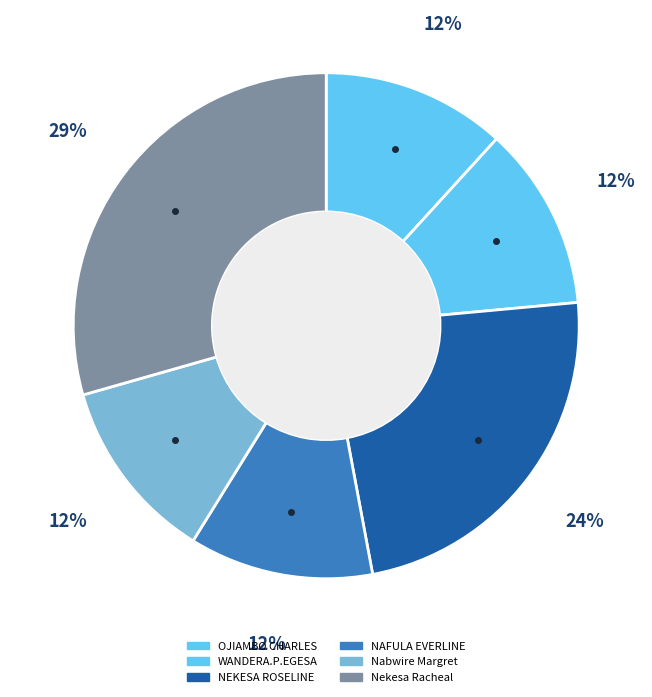

Which has a higher value, WANDERA.P.EGESA or NEKESA ROSELINE?

NEKESA ROSELINE